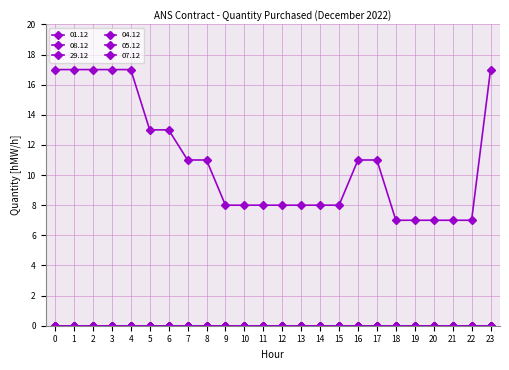

Does the chart display data point markers on the line(s)?

Yes